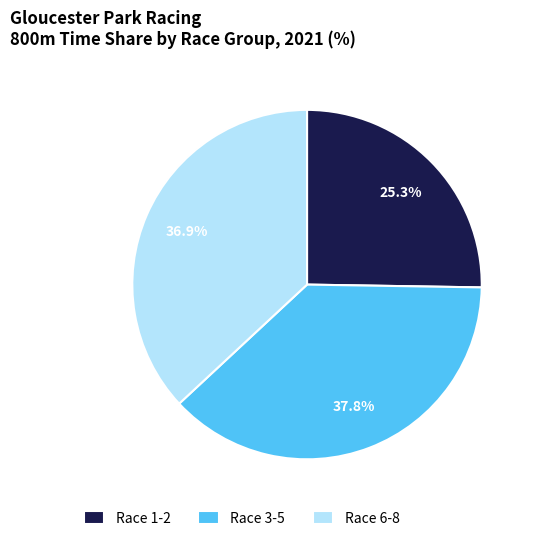

What is the ratio of the value at Race 3-5 to the value at Race 1-2?

1.5